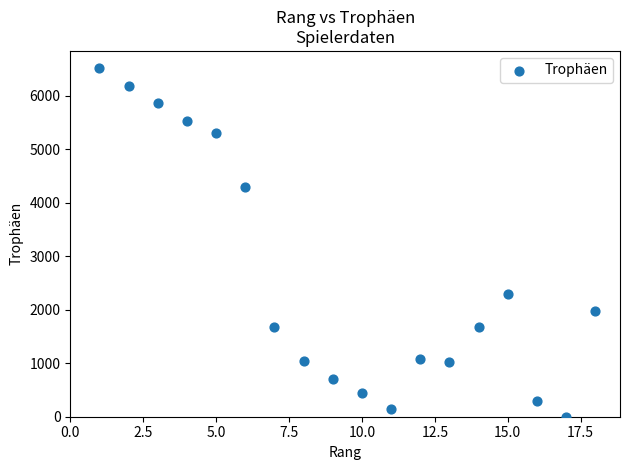

What Y value in the scatter plot is closest to 3254?

2300